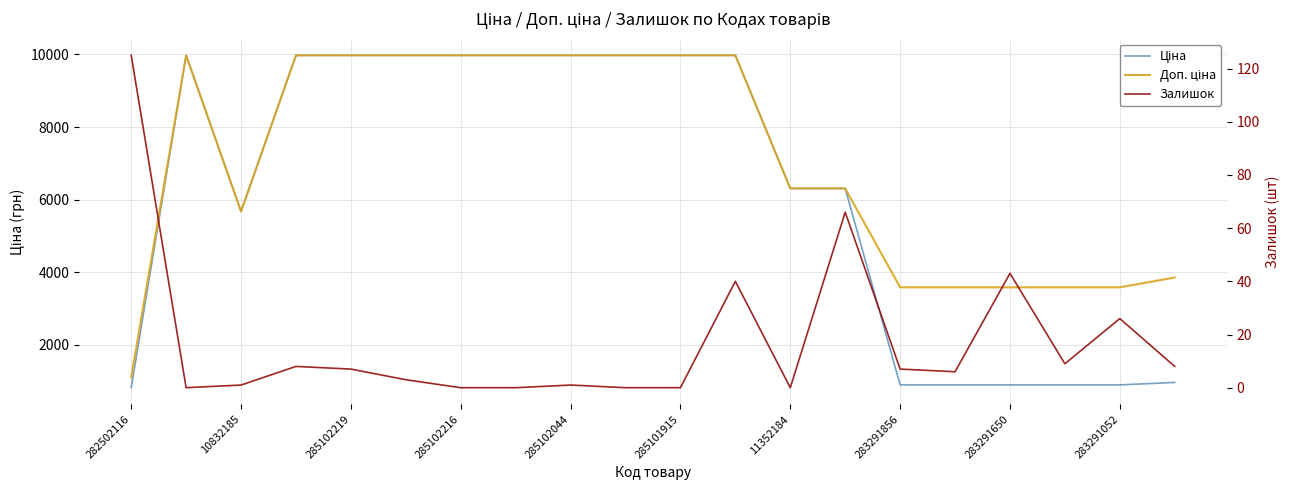

Is the value of Доп. ціна at 17 greater than the value of Залишок at 11352184?

Yes